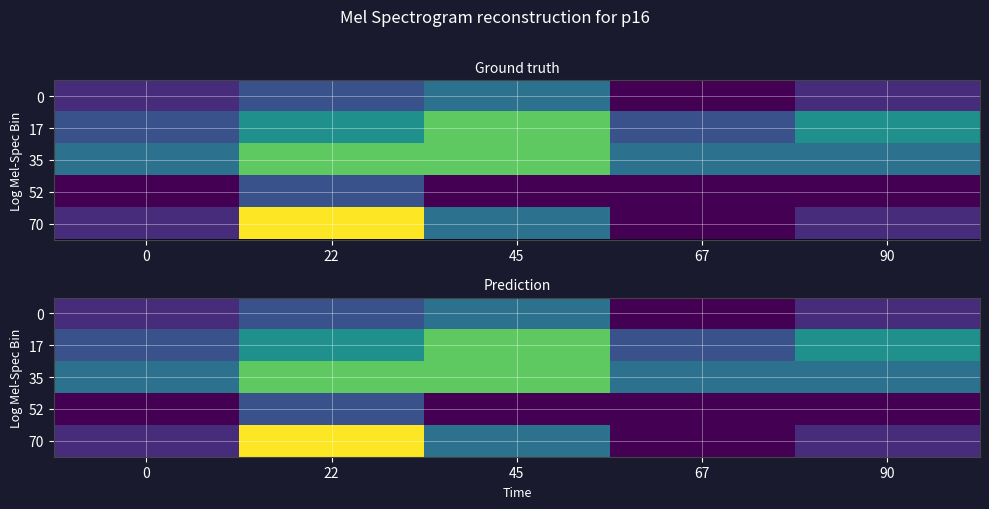

At how many categories does at least one series exceed 16?

3